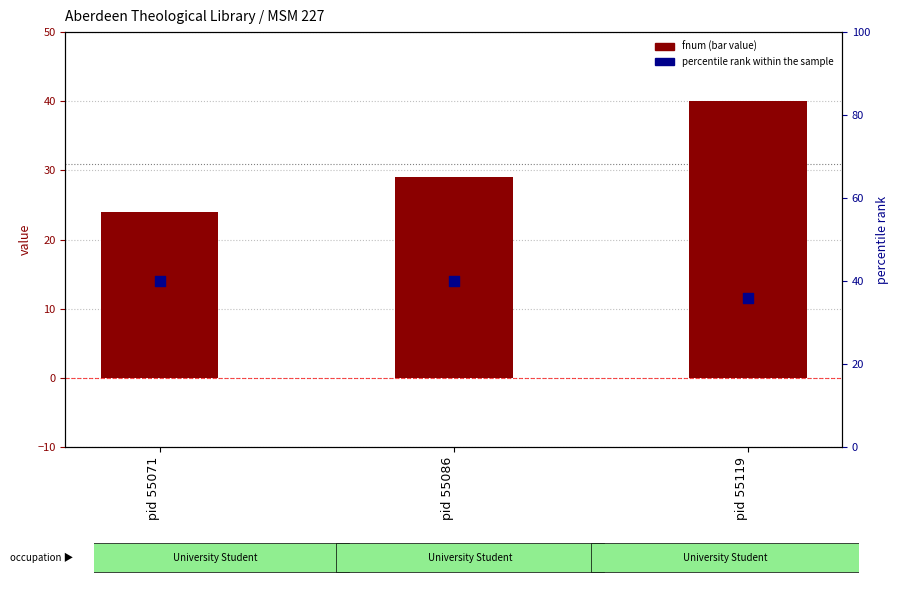

Which series has the widest spread of Y values?

fnum (bar)